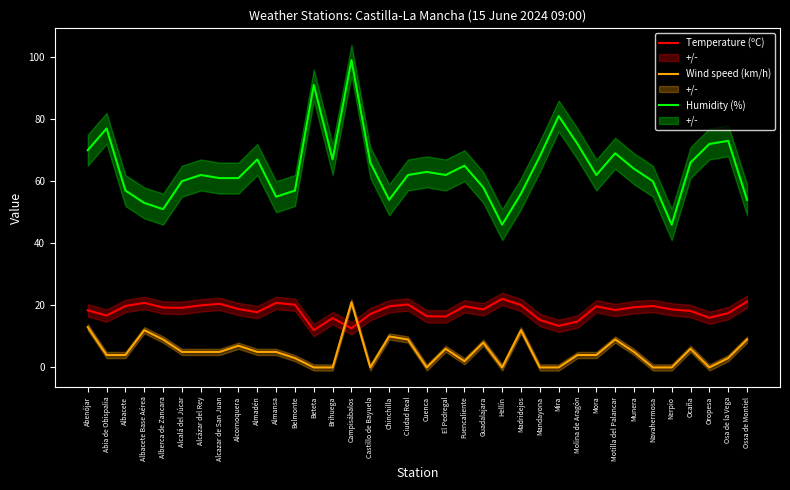

How many data points in Temperature (ºC) are above 18?

23